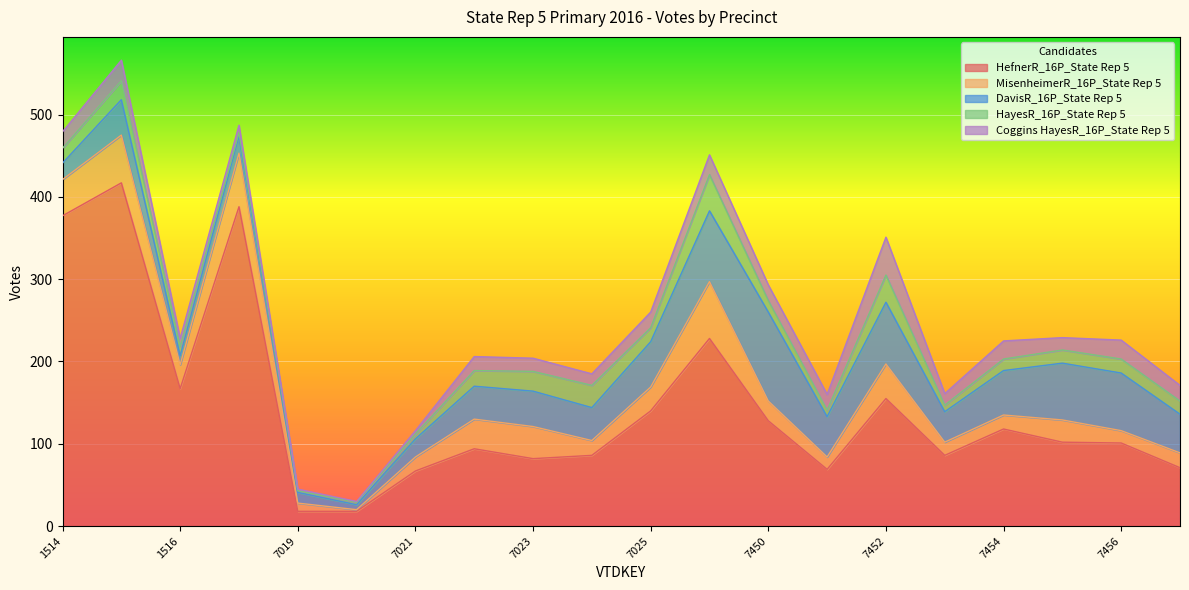

List the labels in order of HefnerR_16P_State Rep 5 value, largest first.

1515, 1517, 1514, 7026, 1516, 7452, 7025, 7450, 7454, 7455, 7456, 7022, 7024, 7453, 7023, 7457, 7451, 7021, 7019, 7020